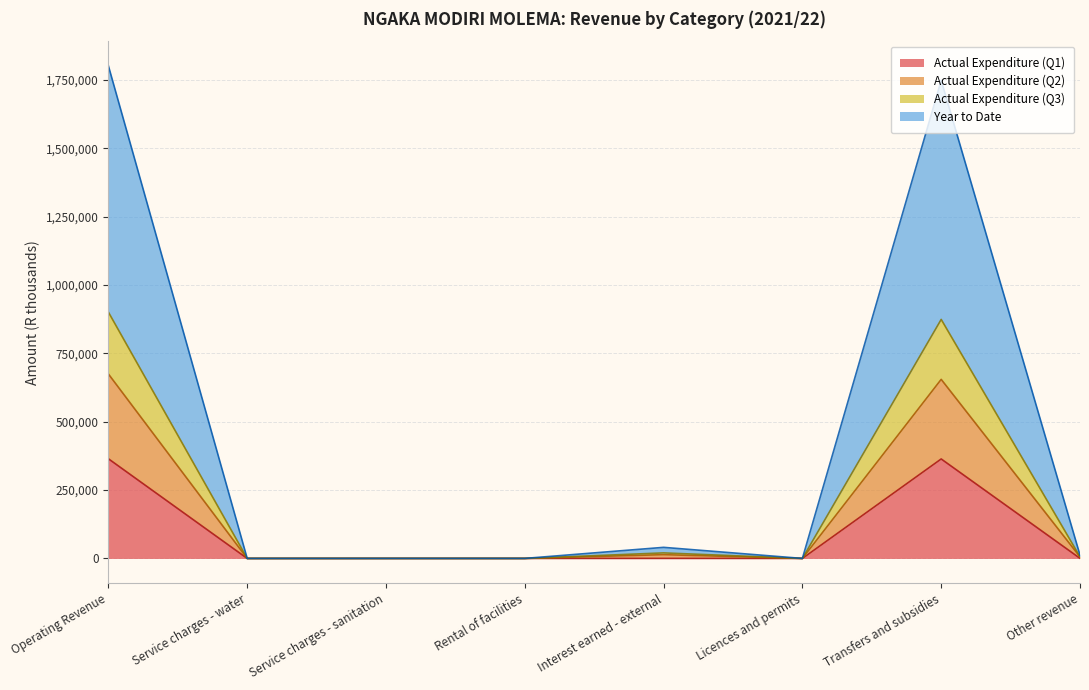

What is the maximum value shown in the chart?

1802416.3